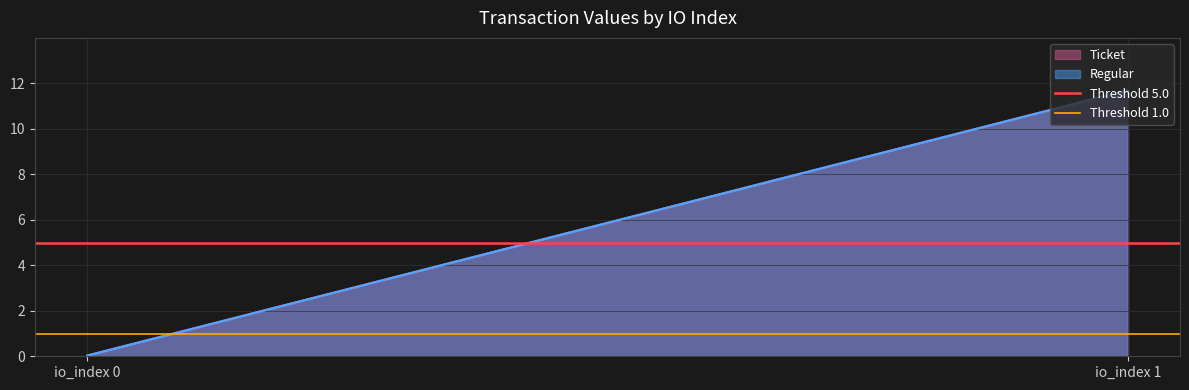

Does the chart have visible grid lines?

Yes